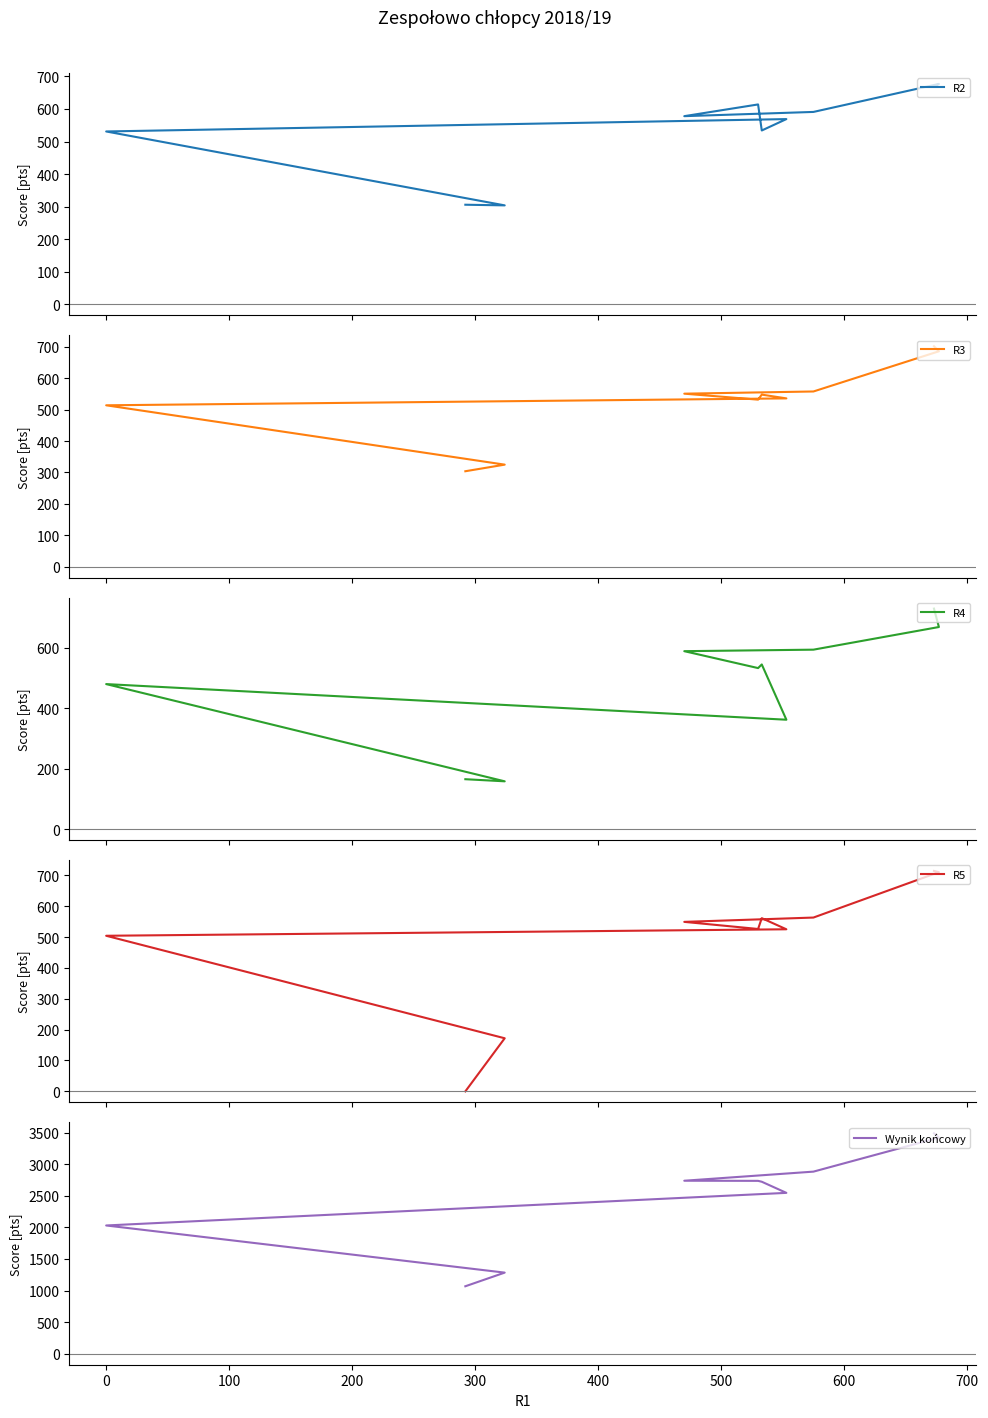

Reading left to right, list all the values displayed in this chart.

R2: 669	677	591	578	614	534	569	531	304	306
R3: 702	686	558	551	532	548	536	514	325	304
R4: 730	669	594	589	533	545	362	480	158	165
R5: 714	710	563	549	526	561	525	504	172	0
Wynik końcowy: 3488	3419	2881	2737	2735	2721	2545	2029	1283	1067